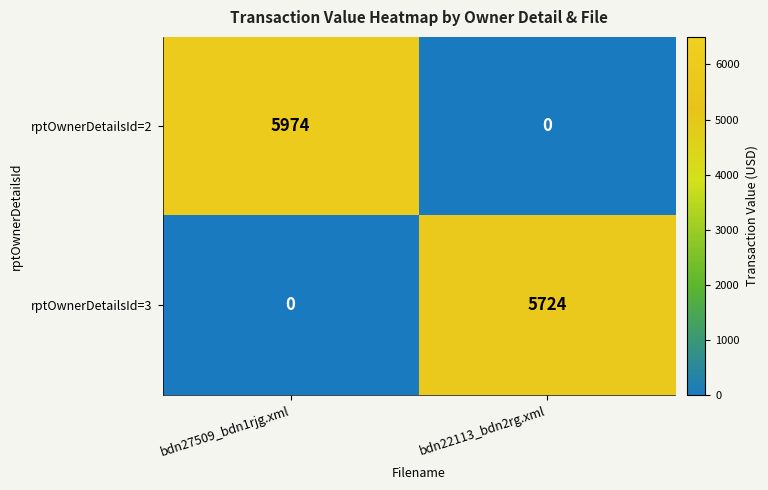

What is the maximum value for rptOwnerDetailsId=2?

5974